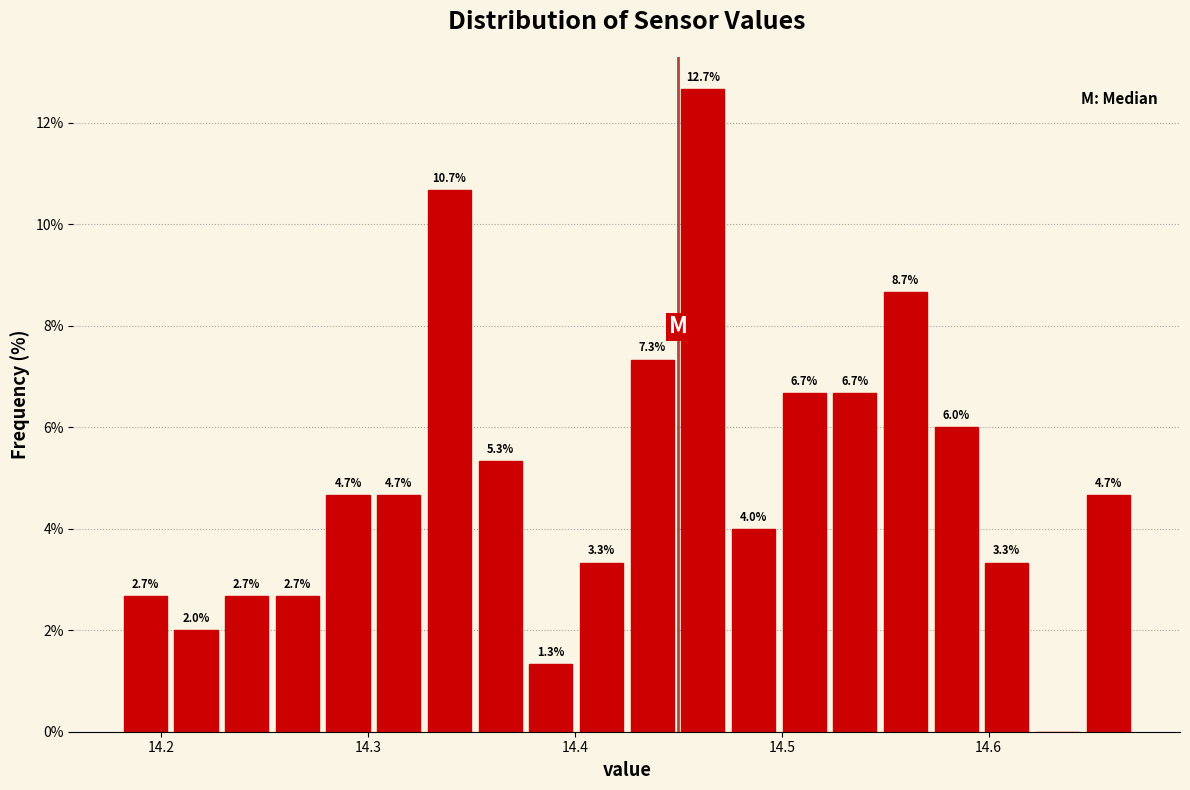

Around what value on the x-axis is the tallest bar? Give the approximate position of its centre, as read against the axis.

14.46